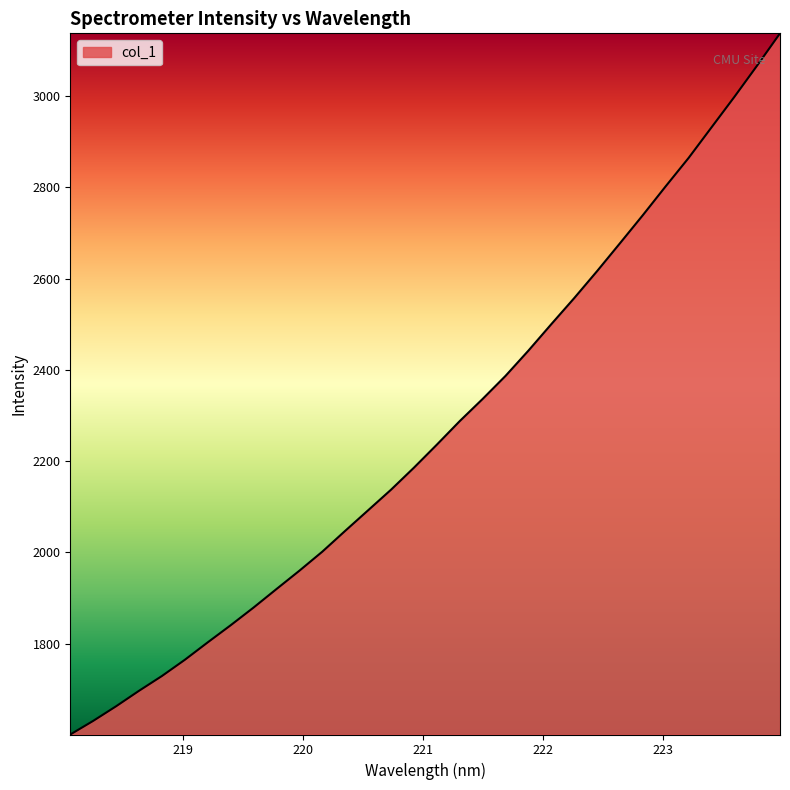

What is the smallest value displayed?

1600.6